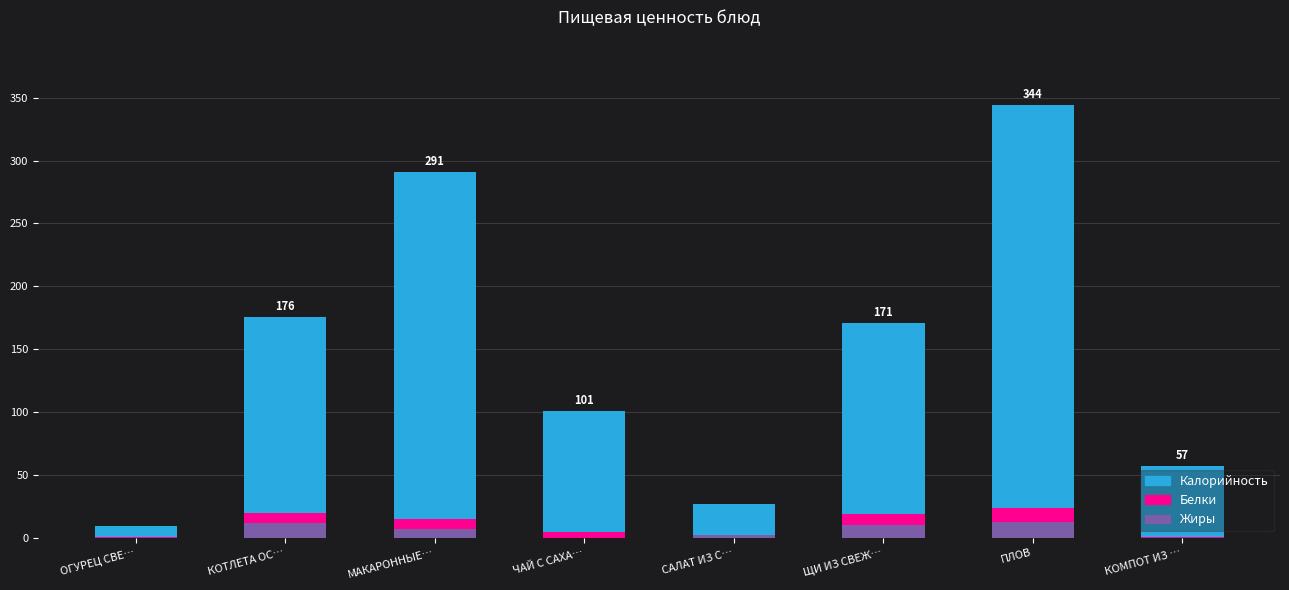

The value of Жиры at ЧАЙ С САХА… is 0.0. True or false?

True